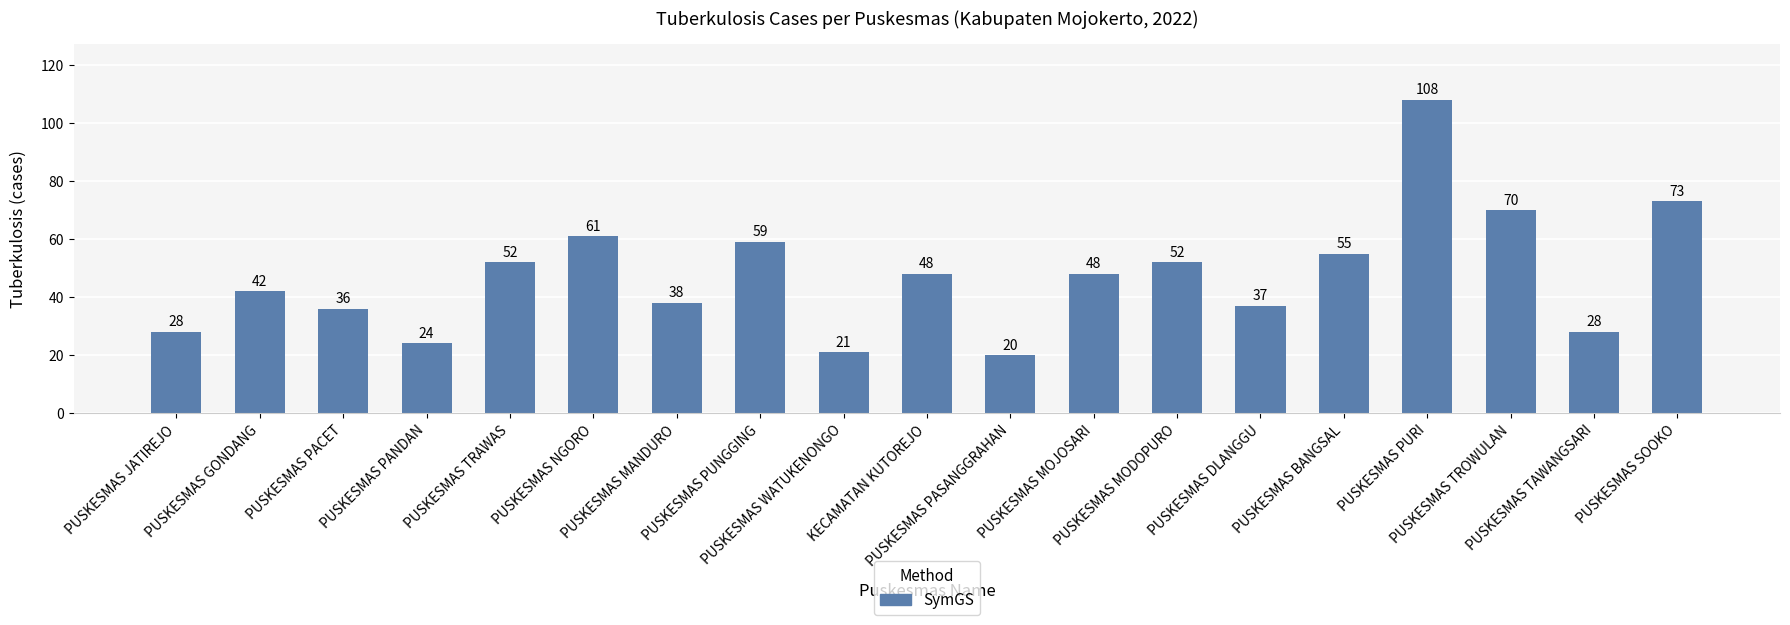

How many series are shown in this chart?

1